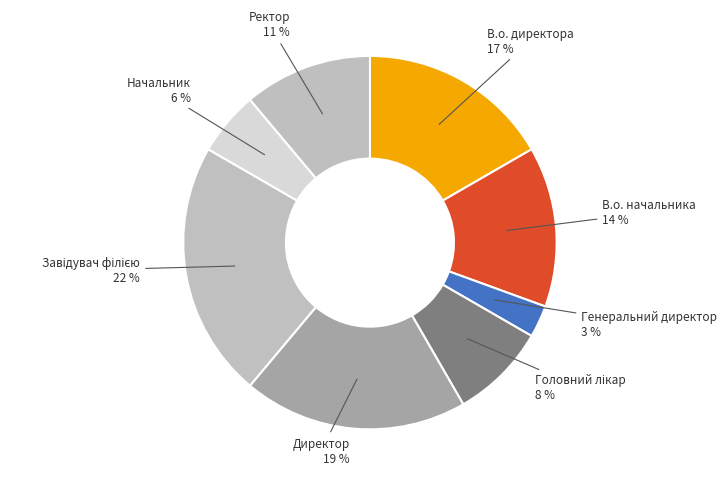

To the nearest percent, what is the average slice percentage?

12%